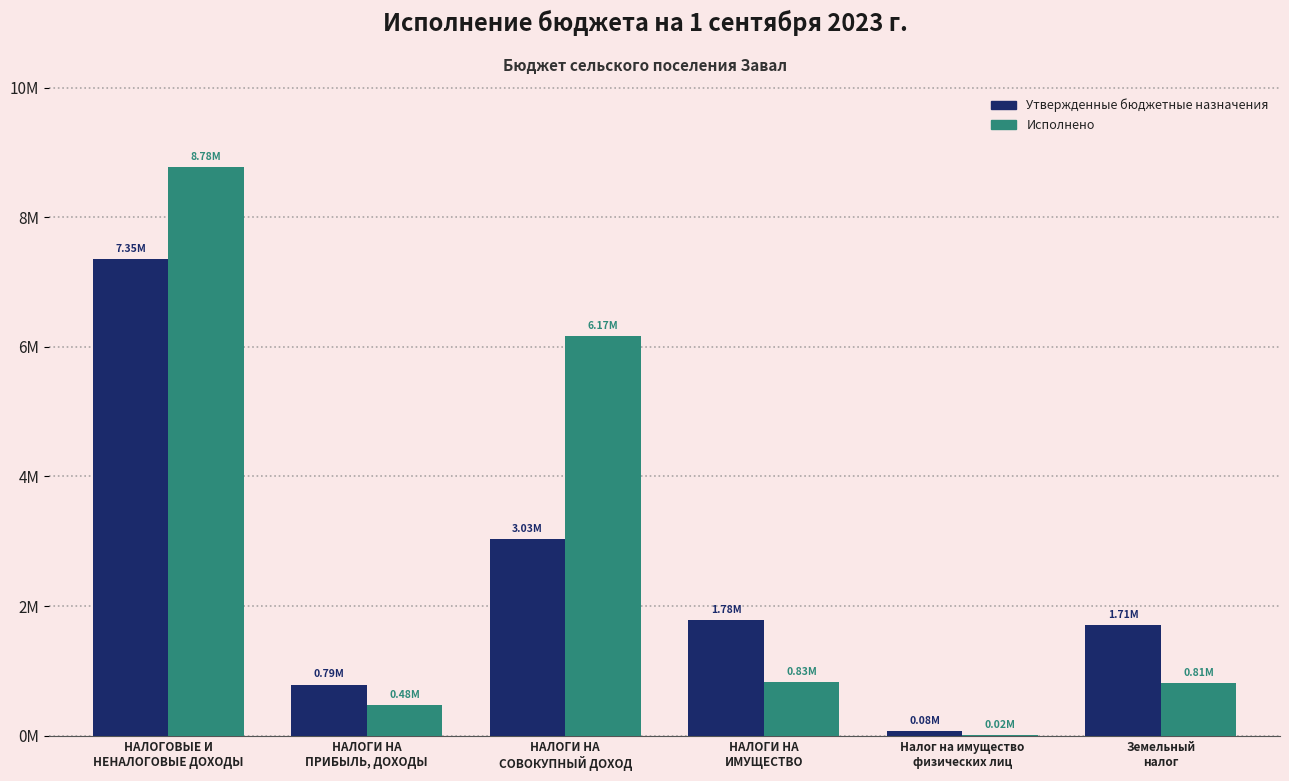

At which label does Исполнено reach its minimum?

Налог на имущество
физических лиц